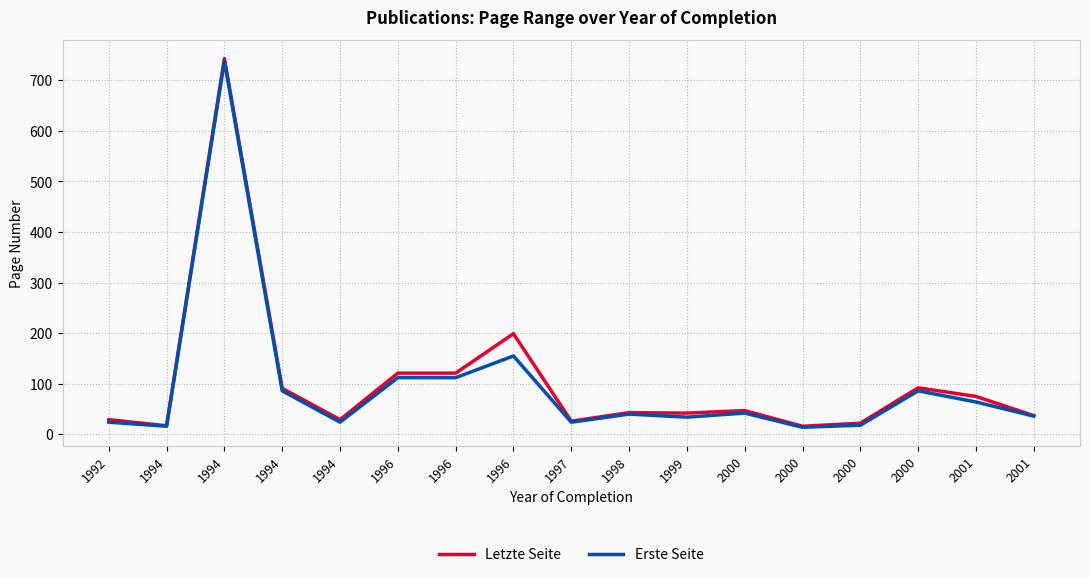

Which has a higher value, 2001 or 2000?

2001